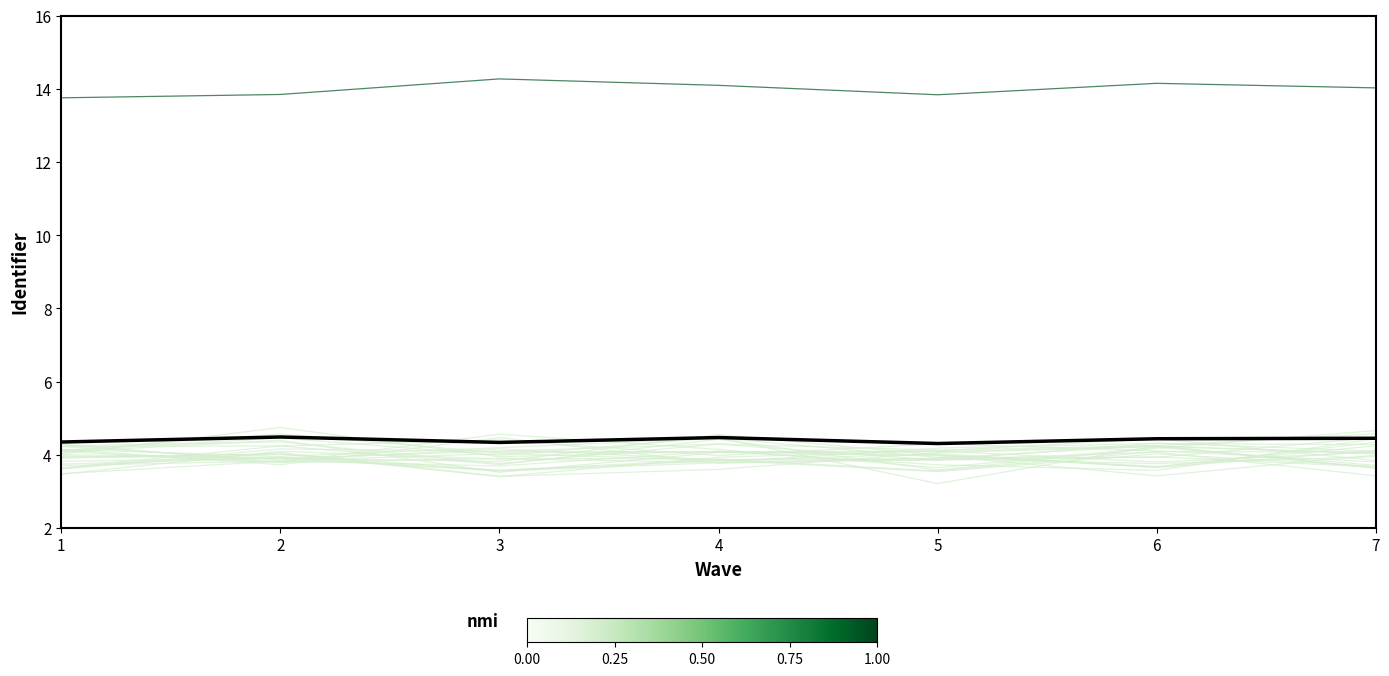

Is it true that the value at 1 is 4.3?

True